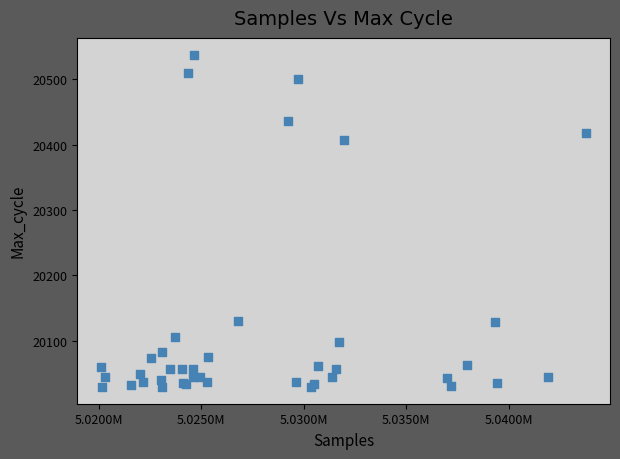

What Y value in the scatter plot is closest to 20283?

20407